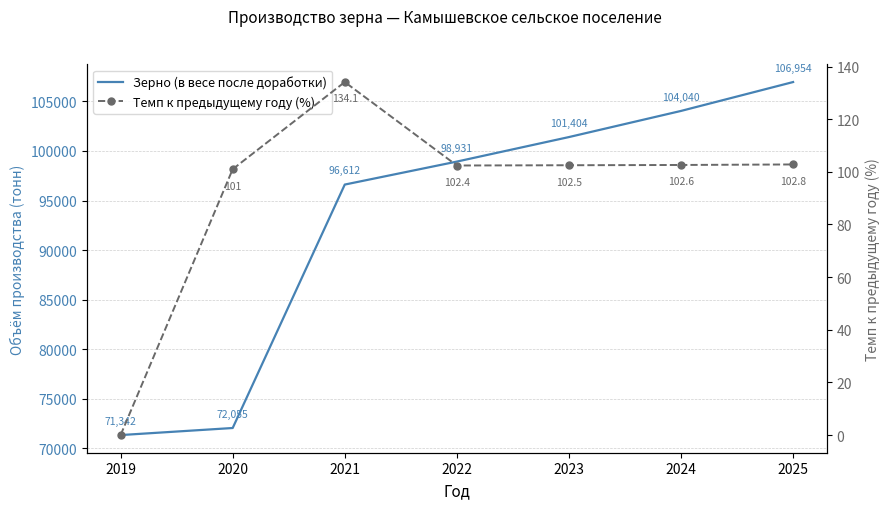

What is the difference between the maximum and minimum values in the Темп к предыдущему году (%) series?

134.1